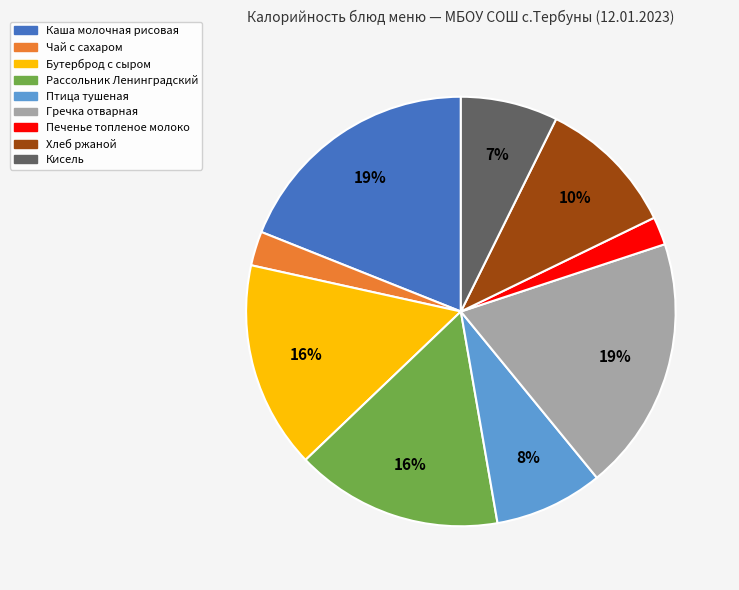

Is Рассольник Ленинградский the majority of the pie?

No